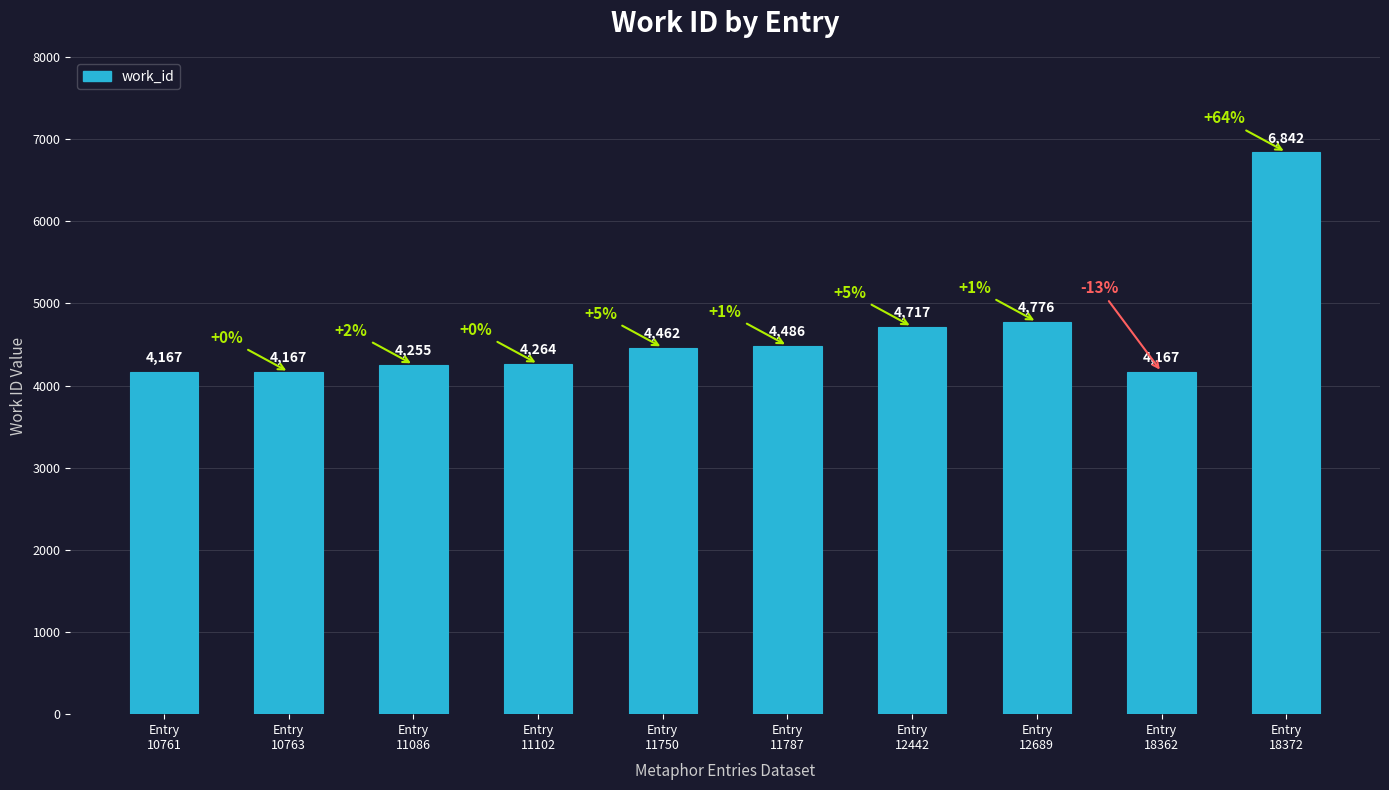

Reading left to right, transcribe all the data shown in this chart.

4167	4167	4255	4264	4462	4486	4717	4776	4167	6842